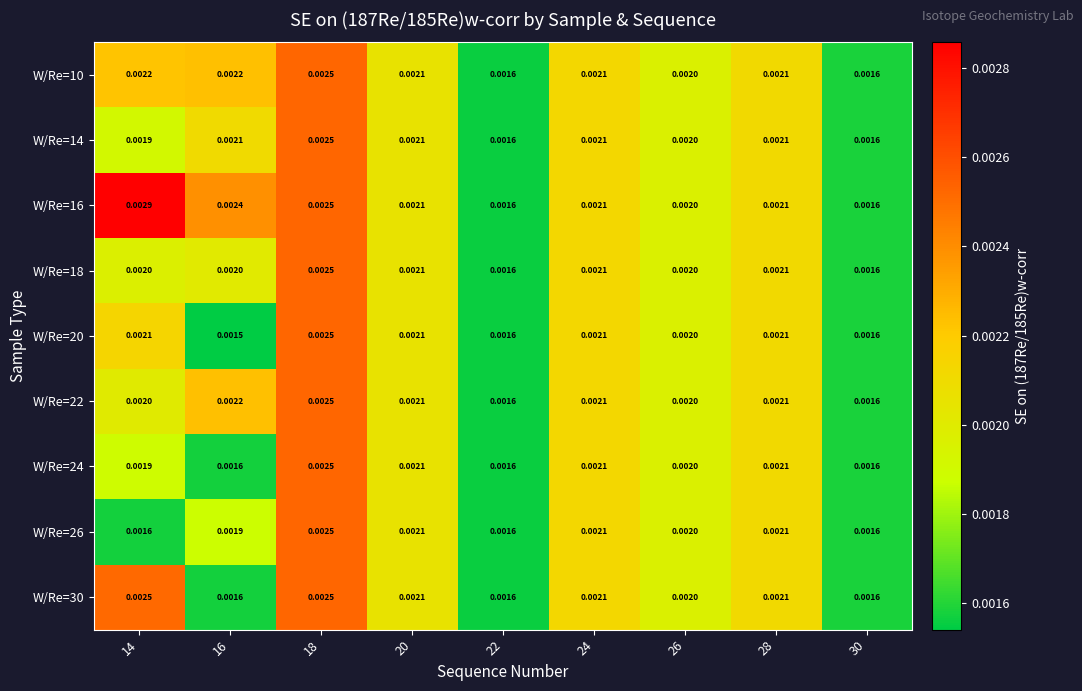

Is the value of W/Re=20 at 24 greater than the value of W/Re=10 at 14?

No